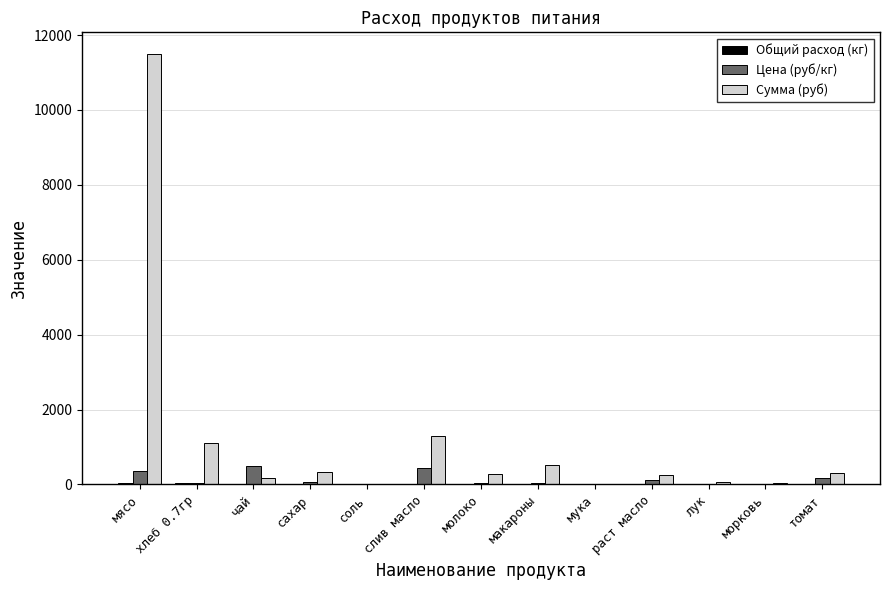

Which series has the widest spread of values?

Сумма (руб)